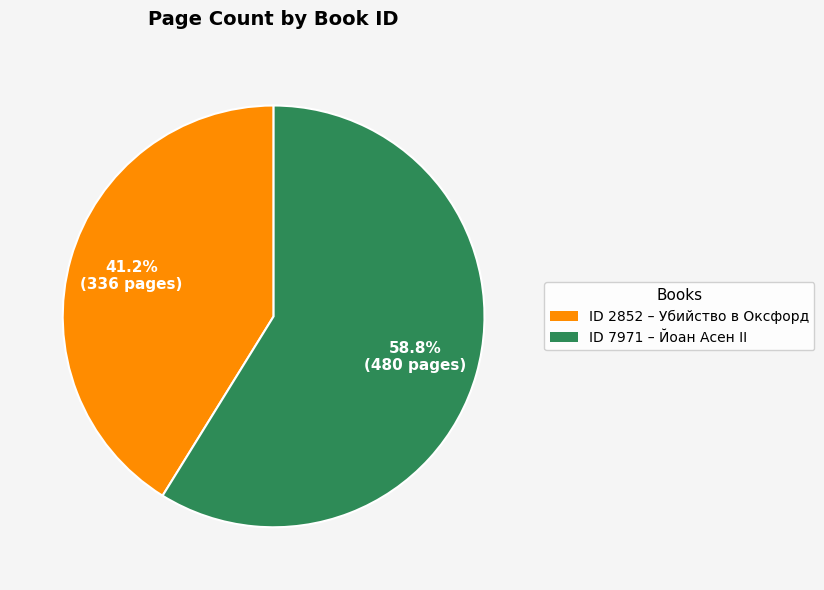

Combined, do ID 7971 – Йоан Асен II and ID 2852 – Убийство в Оксфорд account for over 50%?

Yes